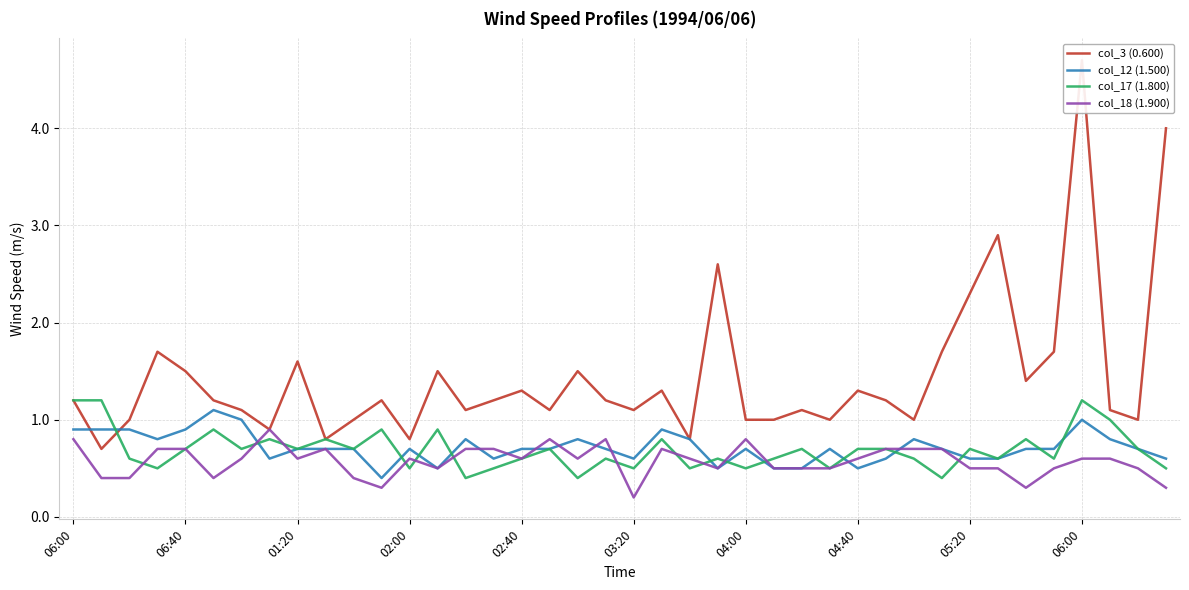

After their last crossing, which series has the higher values: col_17 (1.800) or col_3 (0.600)?

col_3 (0.600)